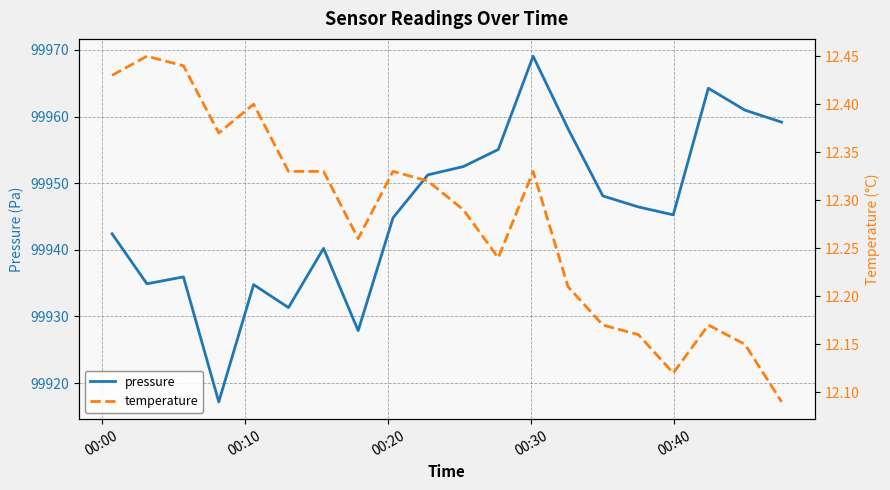

What is the lowest value of the pressure series?

99917.2